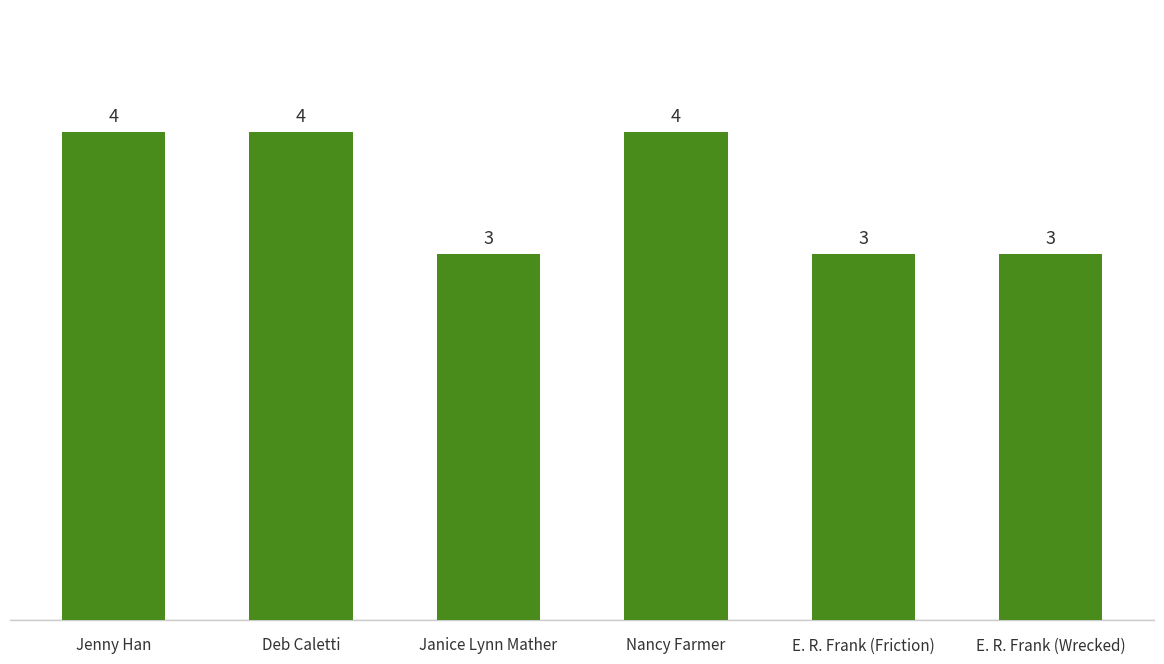

Reading left to right, what are all the values shown in this chart?

4	4	3	4	3	3